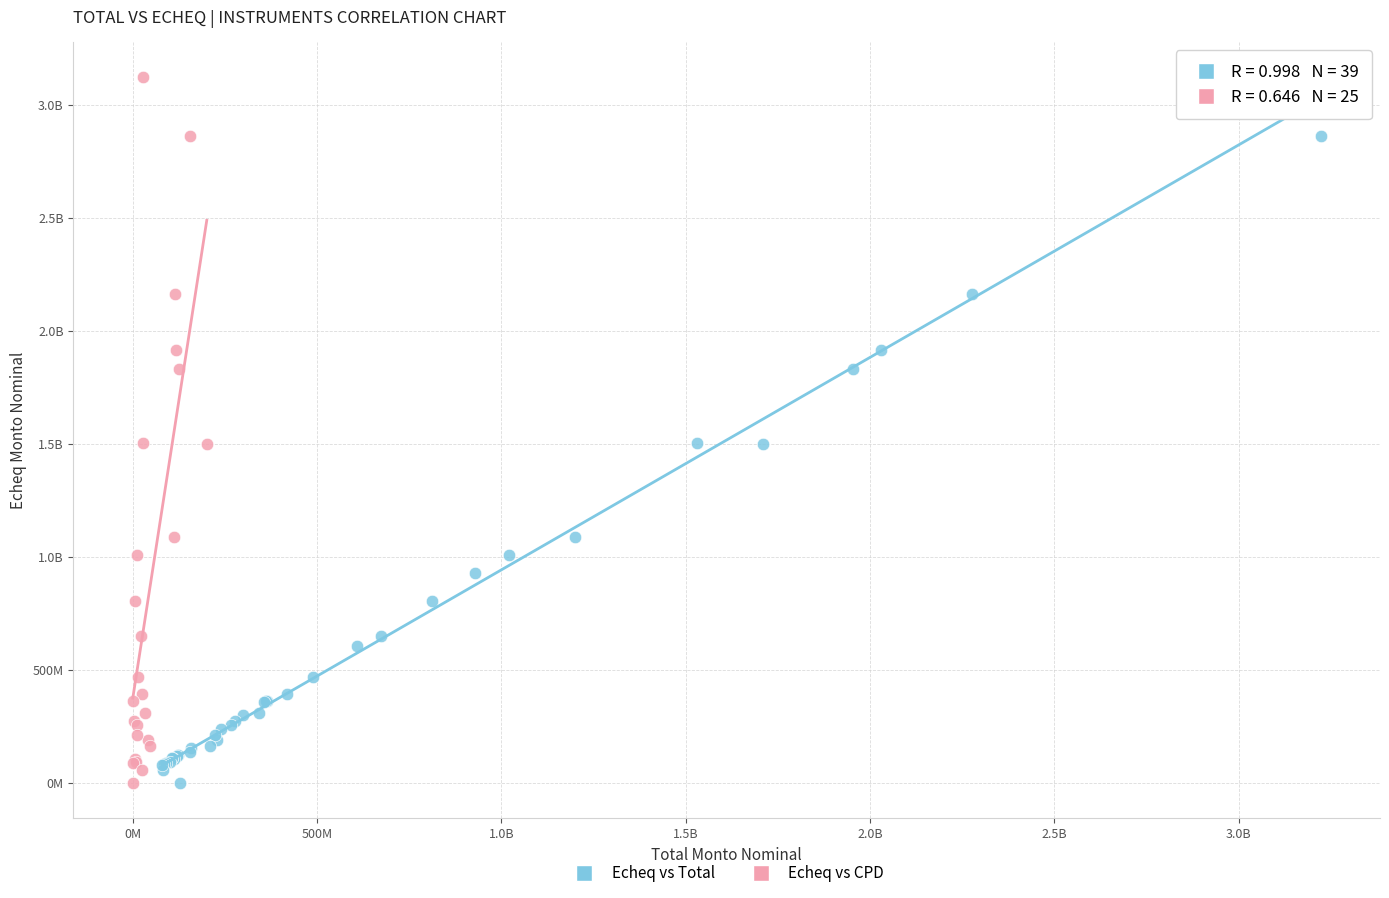

What are all the series names shown in the legend?

Echeq vs Total, Echeq vs CPD